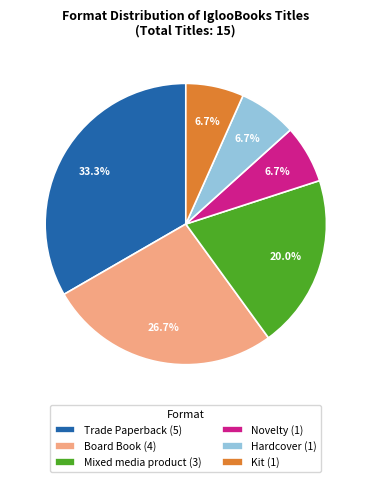

Approximately how many times larger is the value at Novelty compared to Trade Paperback?

0.2